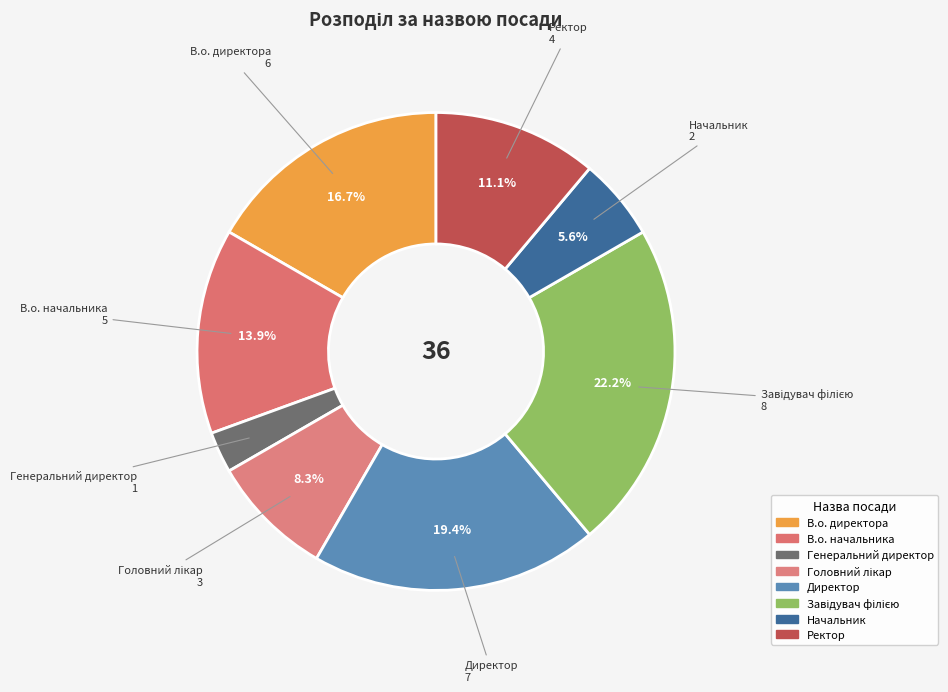

To the nearest percent, what percentage of the pie is Начальник?

6%